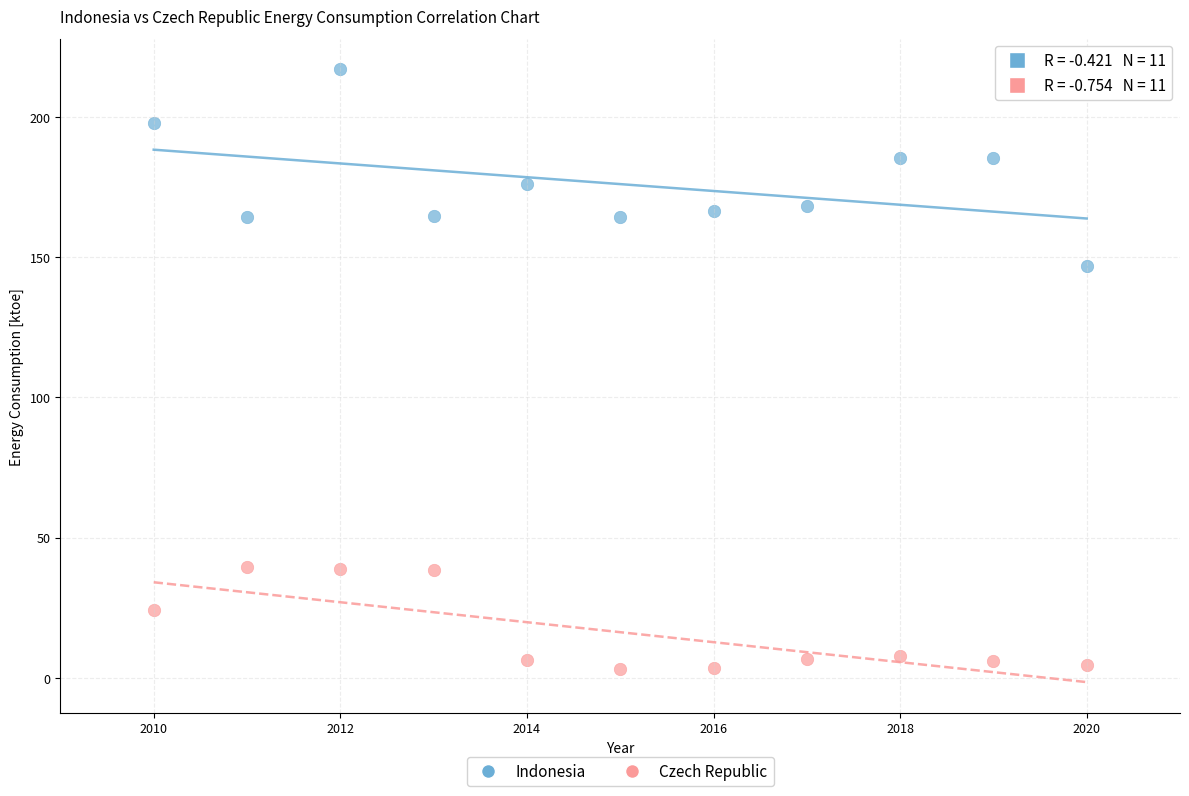

What are all the series names shown in the legend?

Indonesia, Czech Republic